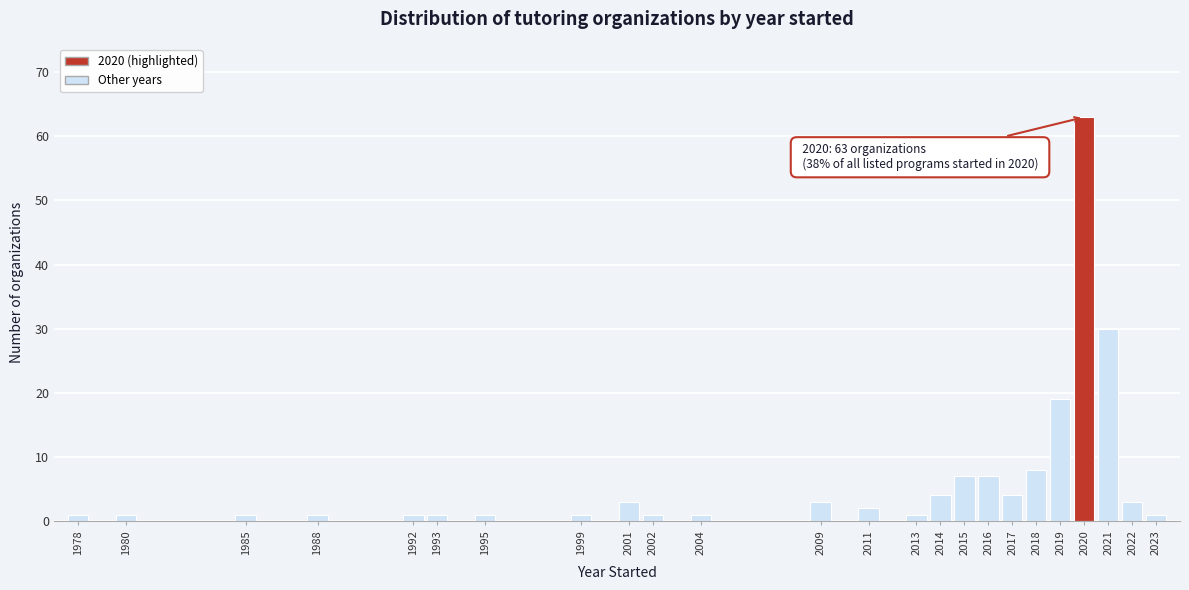

Reading left to right, transcribe all the data shown in this chart.

1	1	1	1	1	1	1	1	3	1	1	3	2	1	4	7	7	4	8	19	63	30	3	1